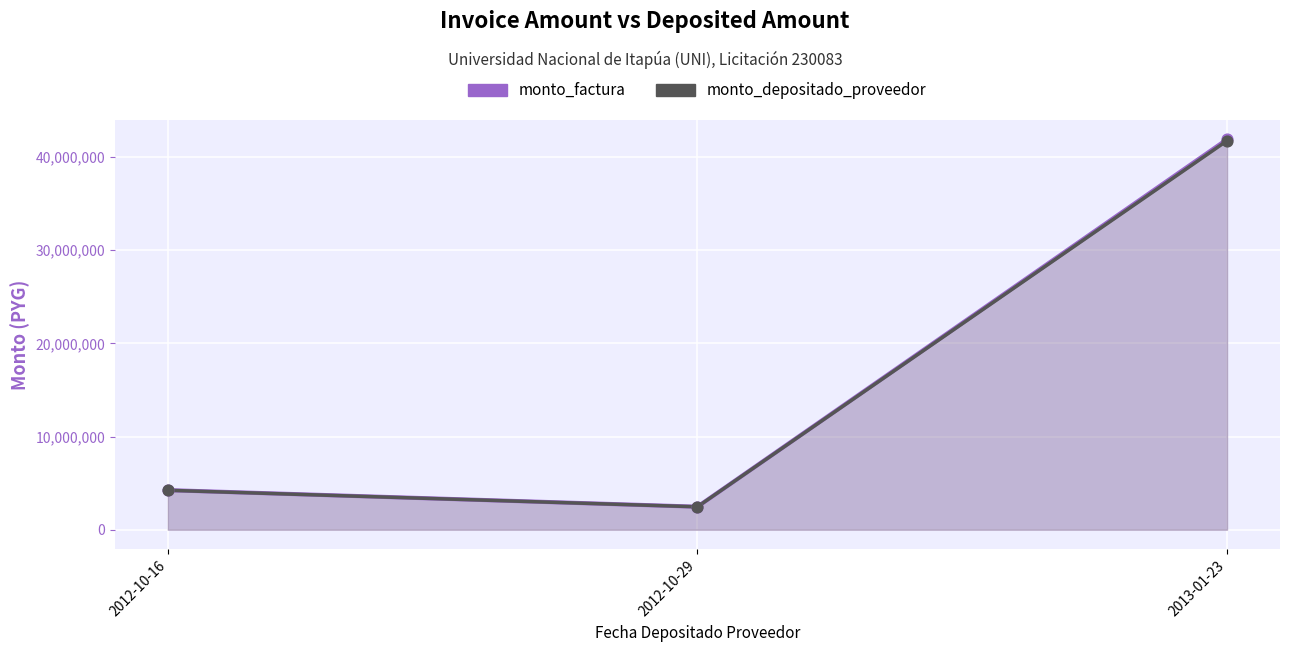

Is the value of monto_depositado_proveedor at 2012-10-16 greater than the value of monto_factura at 2013-01-23?

No